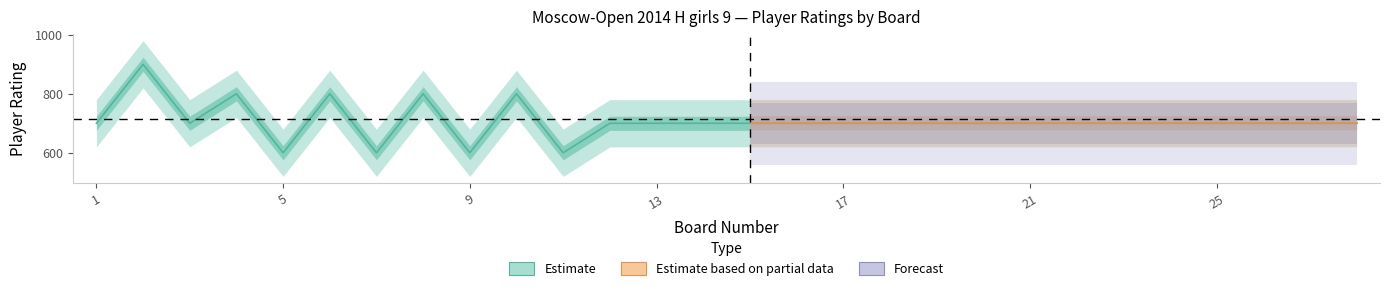

Count the number of categories in the chart.

28